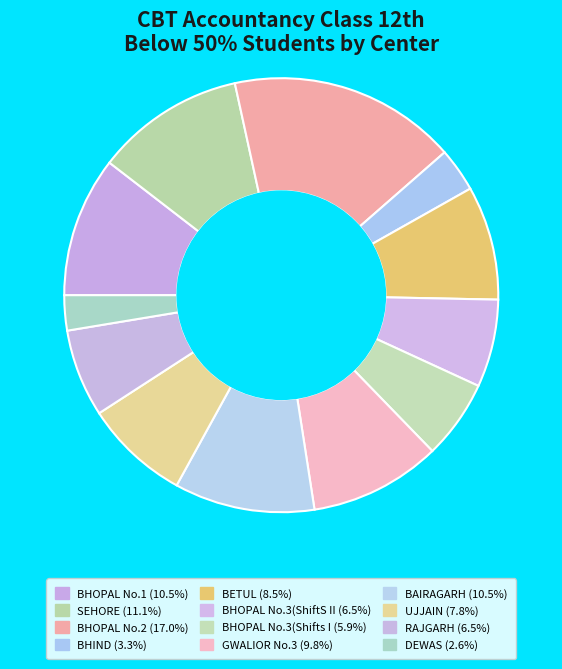

Which category has the smallest portion of the pie?

DEWAS